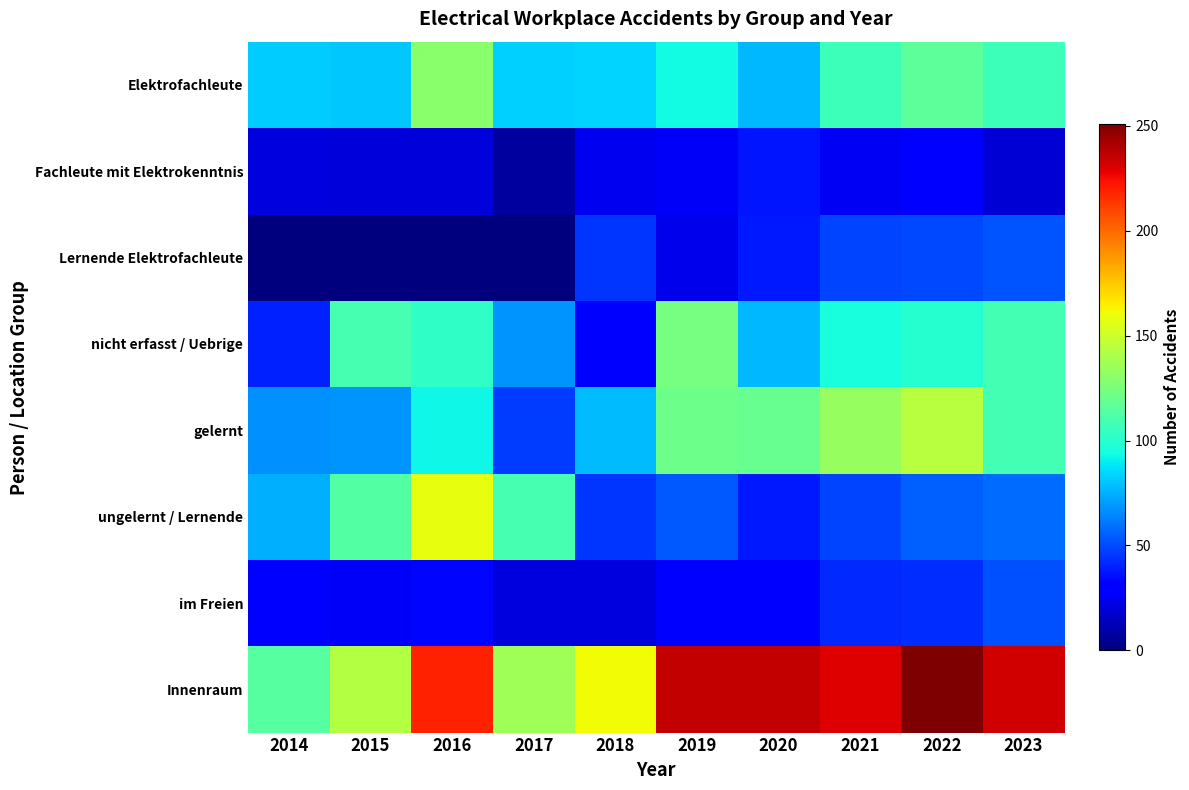

What is the maximum value shown in the chart?

251